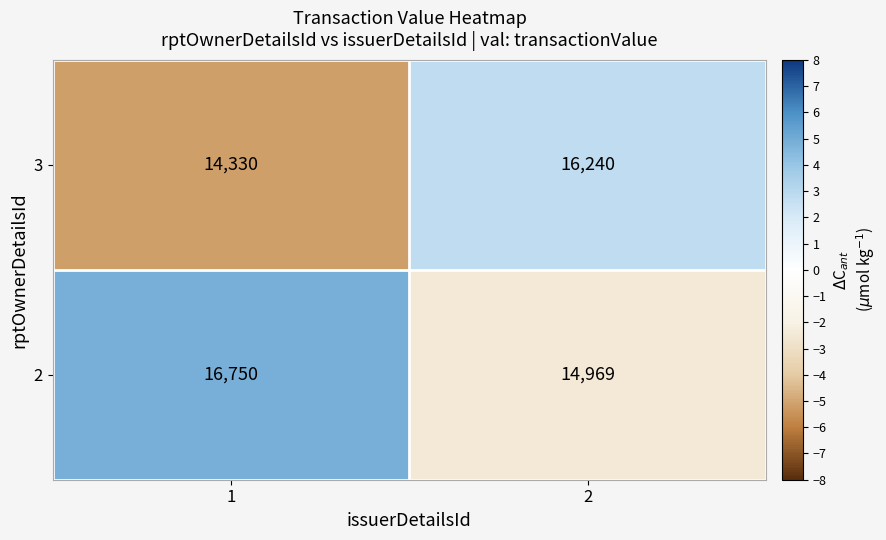

Rank the series at 1 from highest to lowest value.

2, 3